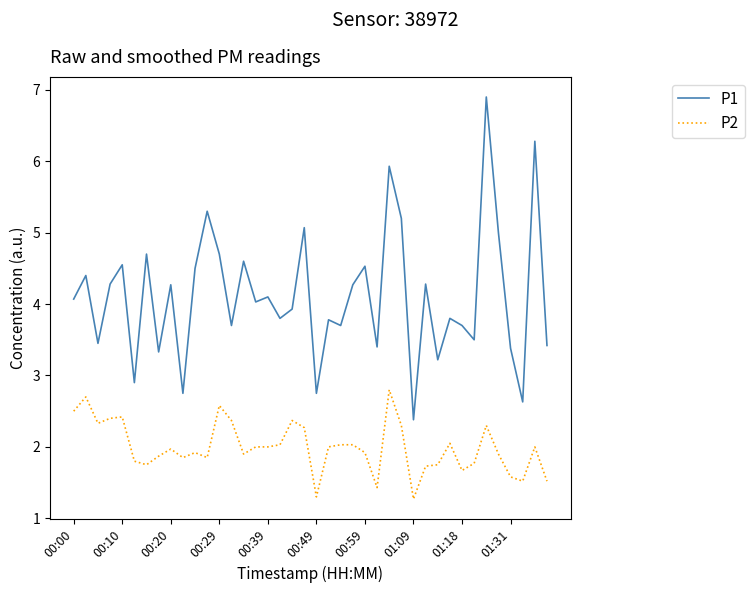

Which series has the largest range (max minus min)?

P1